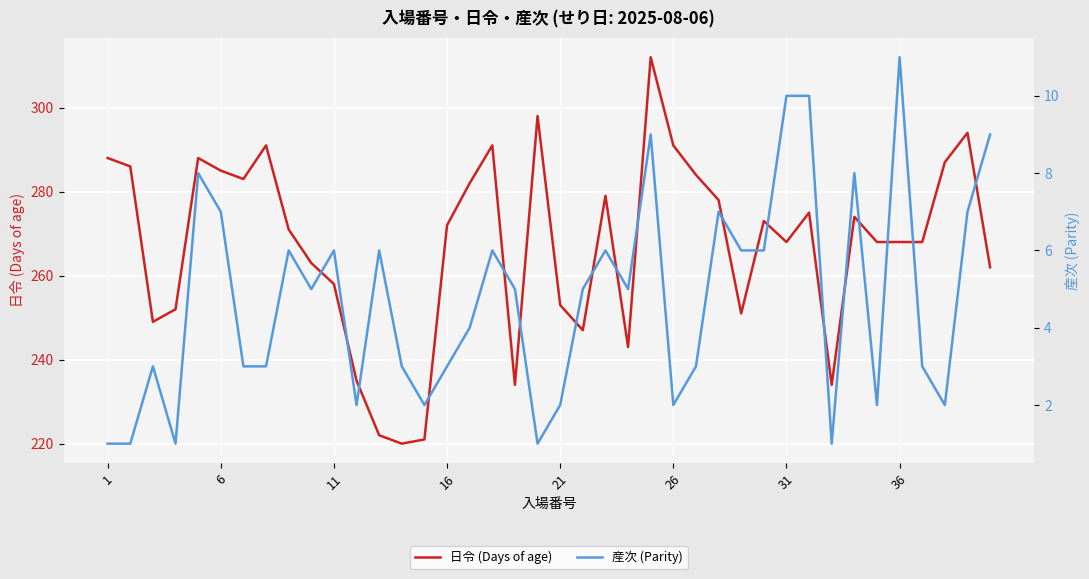

What is the difference between the second highest and minimum values in the 産次 (Parity) series?

9